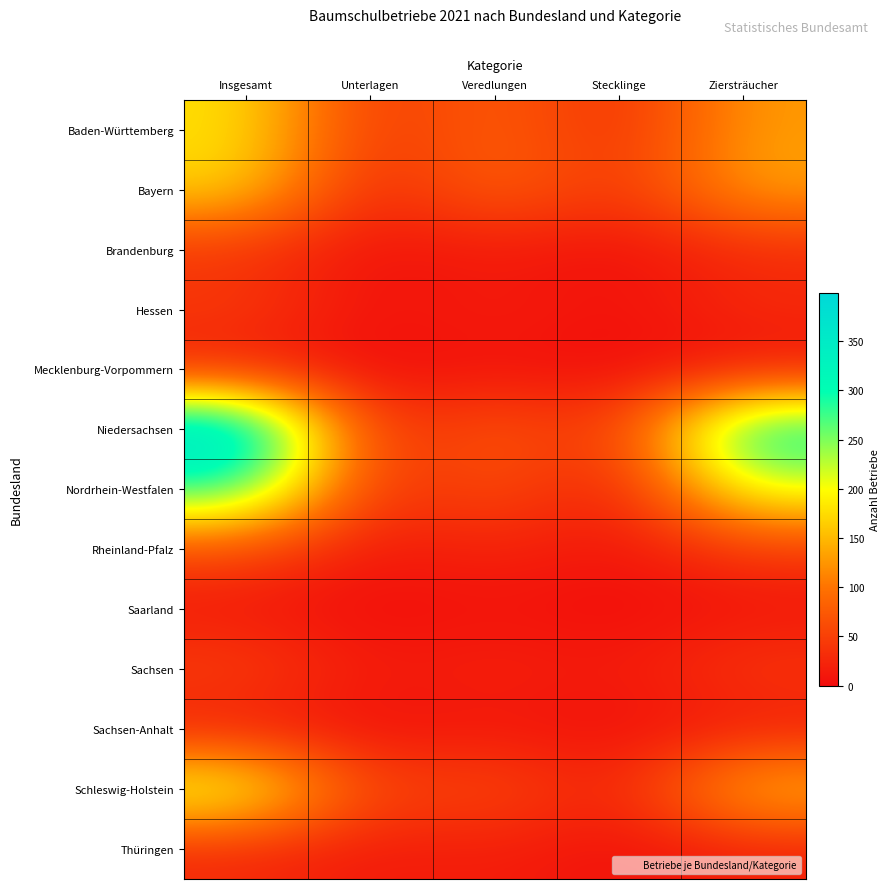

Which category has the lowest value across all series?

Stecklinge